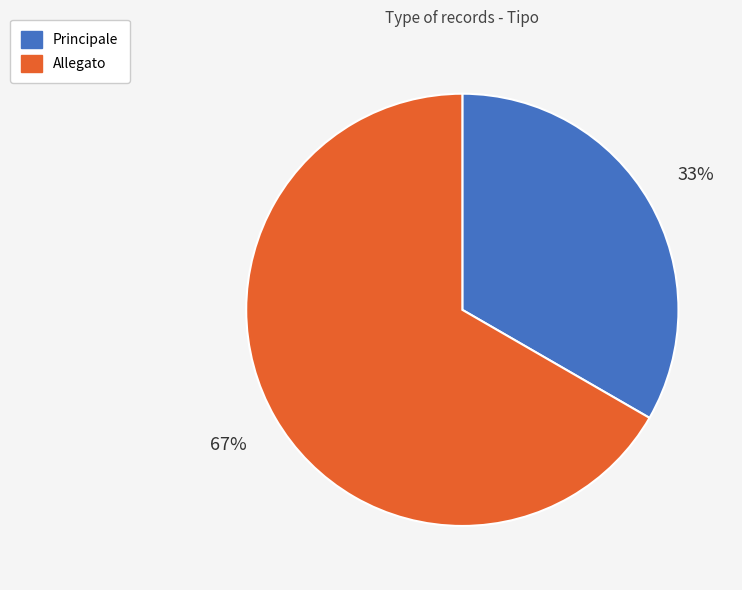

Which slice is the largest?

Allegato